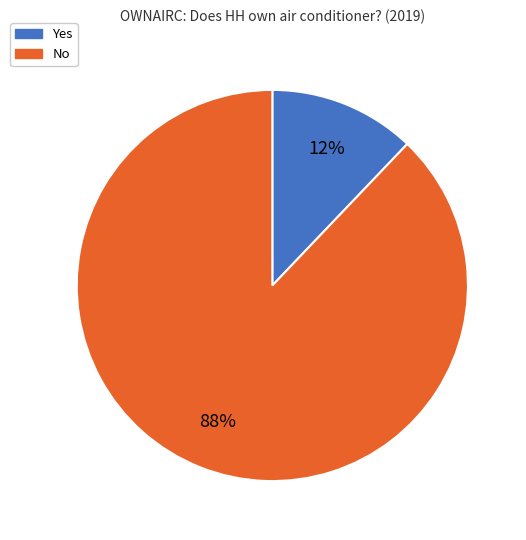

Do No and Yes together represent more than half of the pie?

Yes